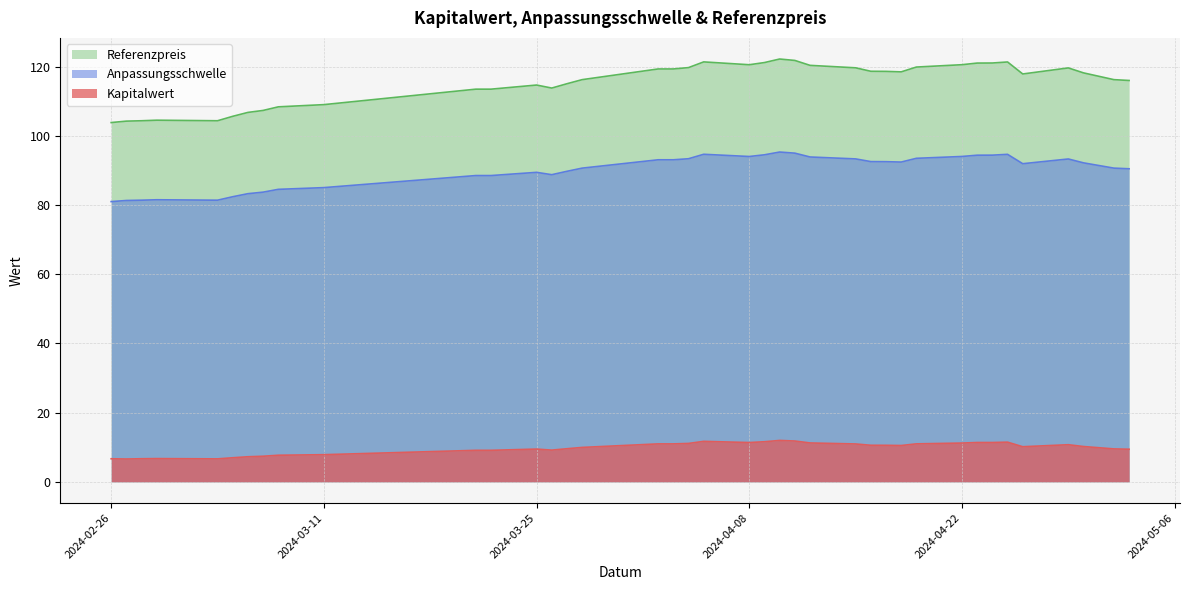

How many data points does each series have?

39